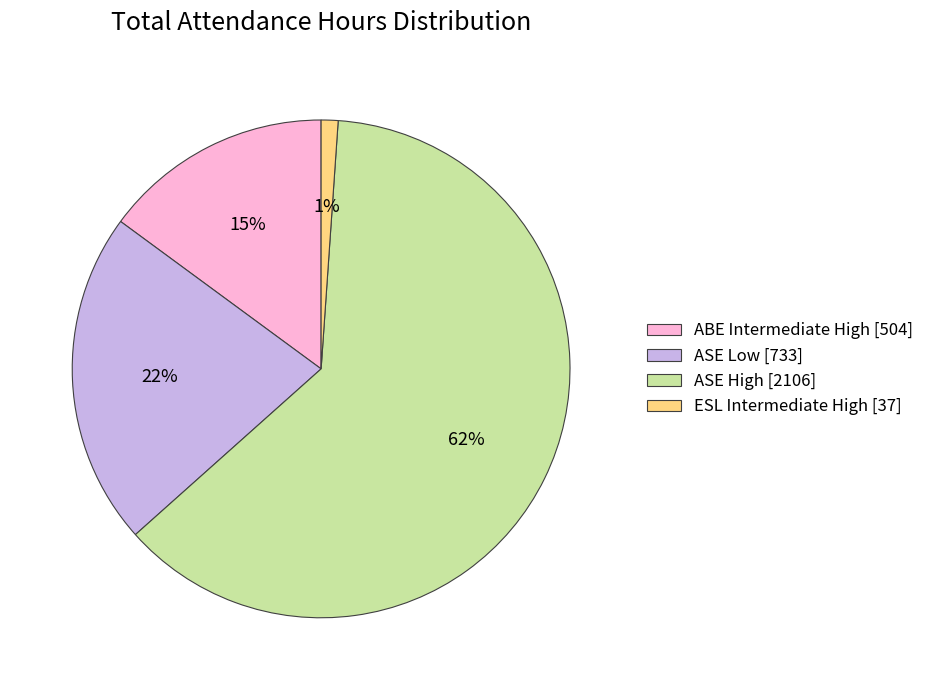

Rank the categories by value from highest to lowest.

ASE High, ASE Low, ABE Intermediate High, ESL Intermediate High